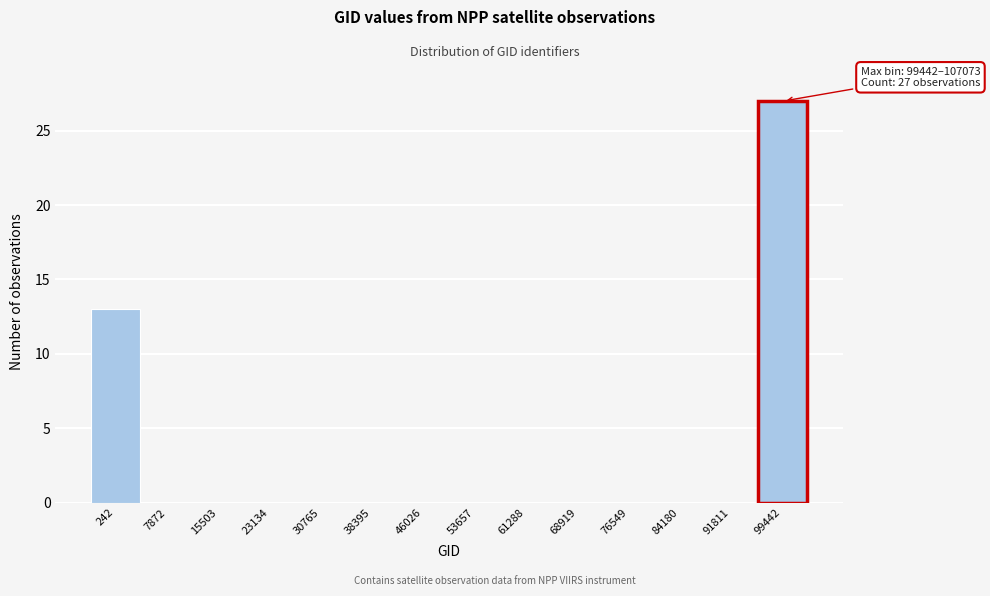

Reading left to right, extract all data points from this chart.

242=13	7872=0	15503=0	23134=0	30765=0	38395=0	46026=0	53657=0	61288=0	68919=0	76549=0	84180=0	91811=0	99442=27